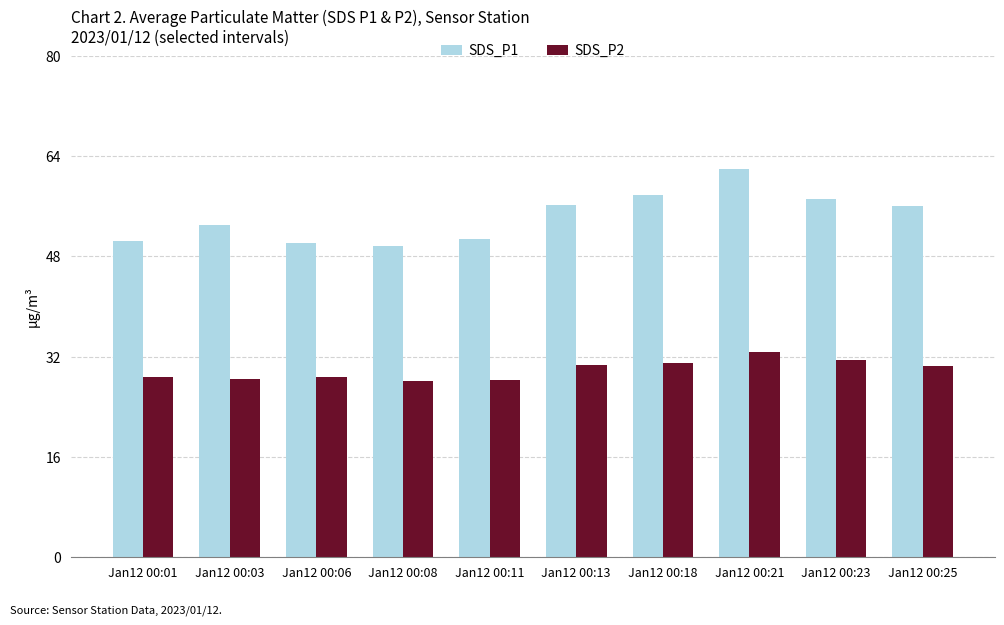

What is the greatest value displayed?

61.9